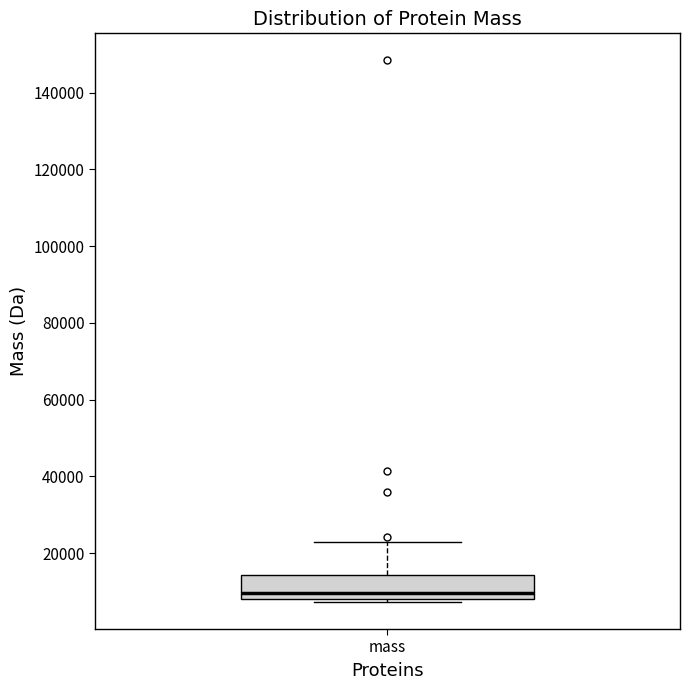

Where does the median line of the box for mass sit on the y-axis? The values are not printed on the chart, so give them approximately, as read against the axis.

10000